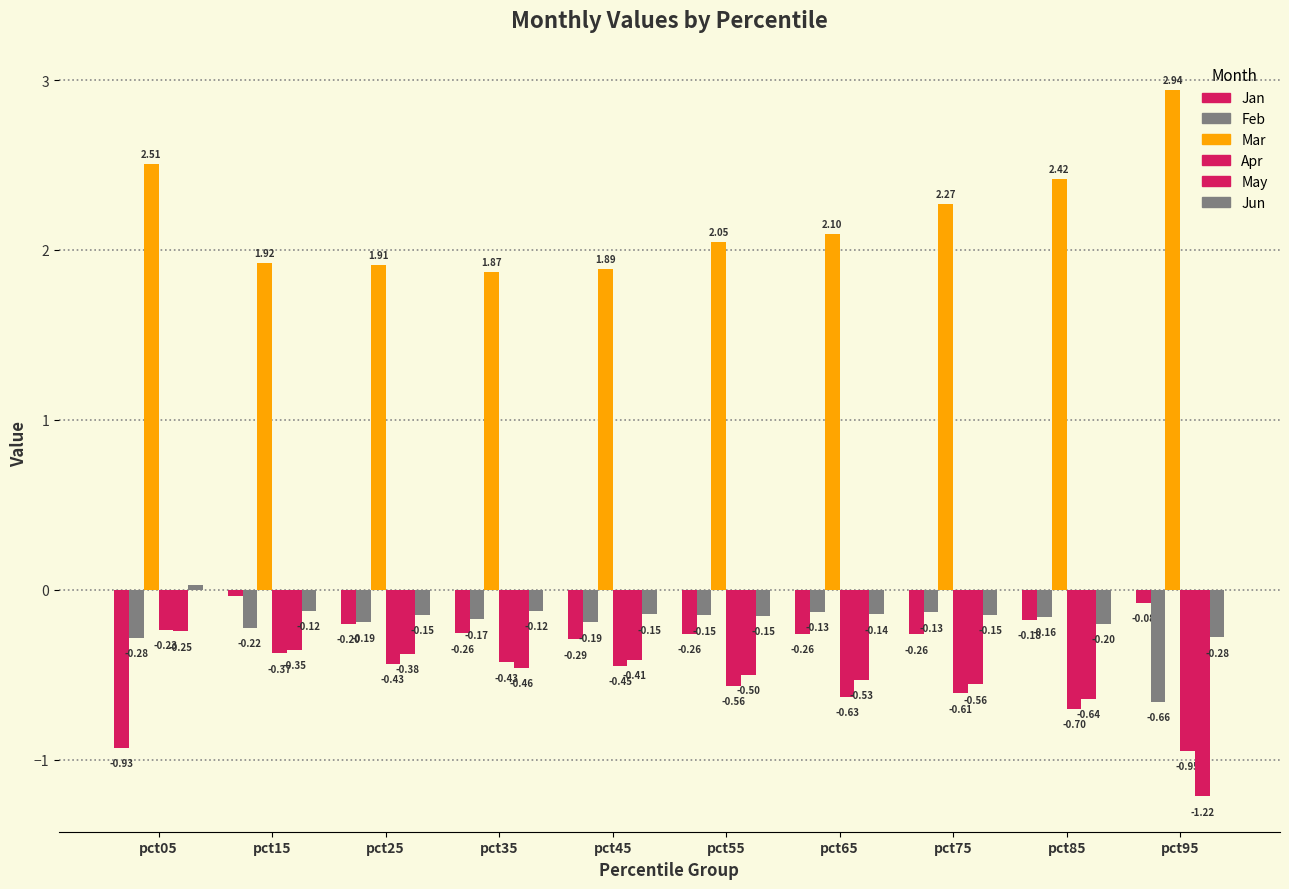

What is the sum of all Feb values?

-2.3